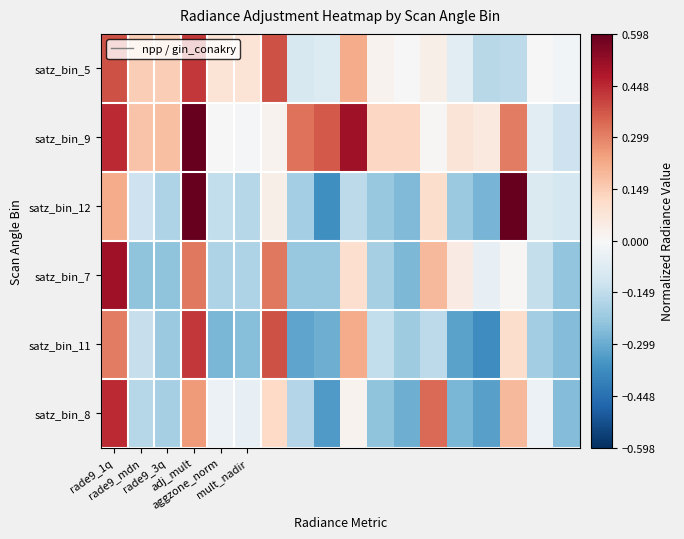

At how many categories does at least one series exceed 0?

16